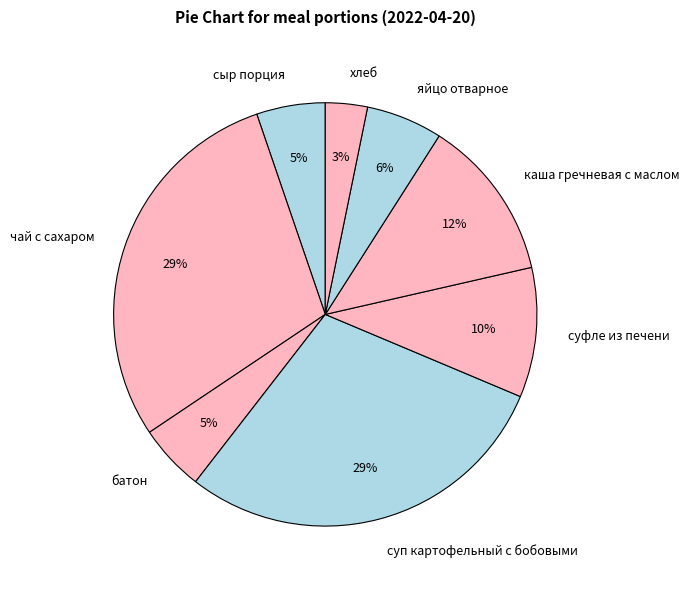

What is the smallest slice in the pie chart?

хлеб